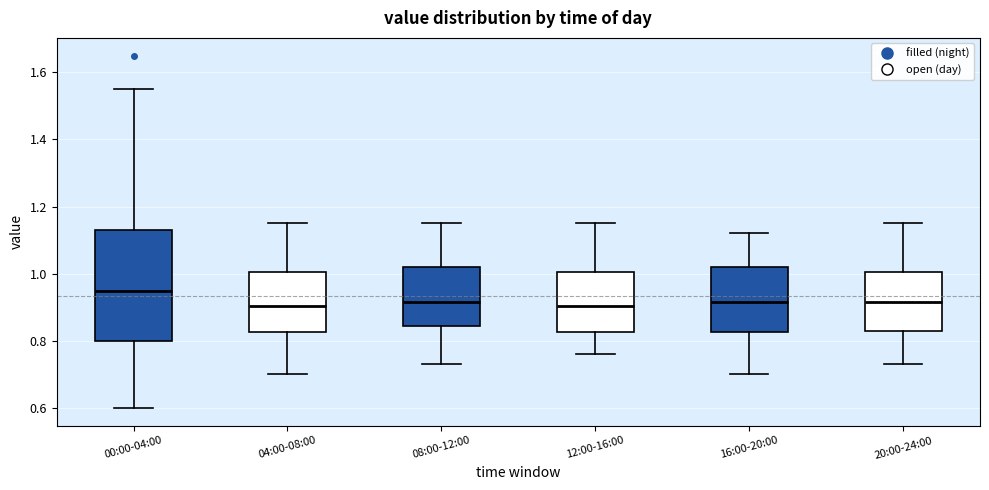

Which box's median line is the highest?

00:00-04:00